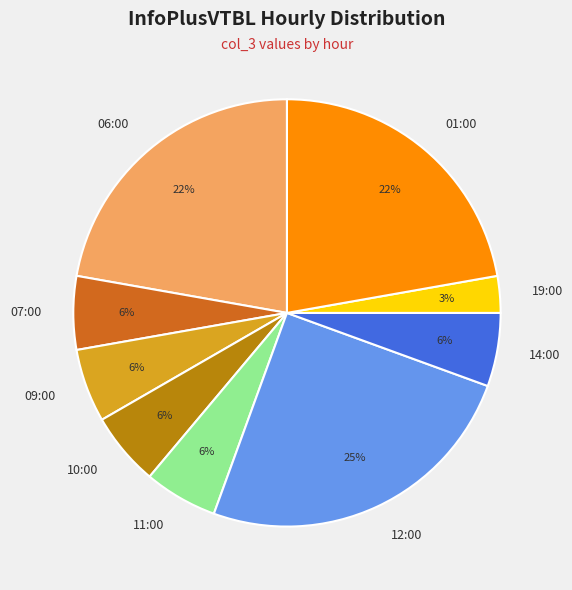

True or false: 14:00 accounts for 1% of the total.

False